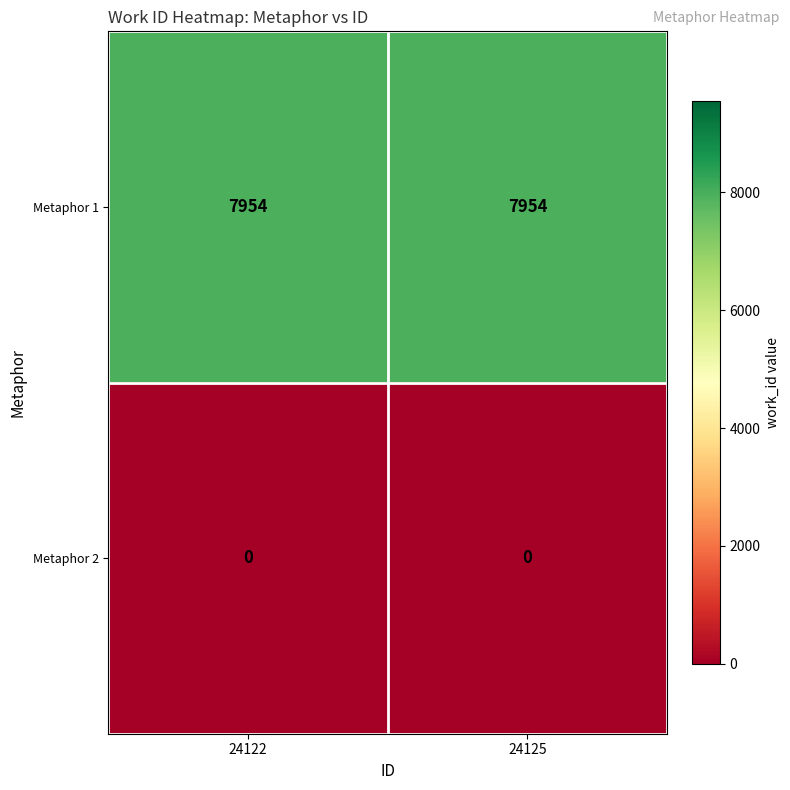

What is the spread (max minus min) of values at 24122?

7954